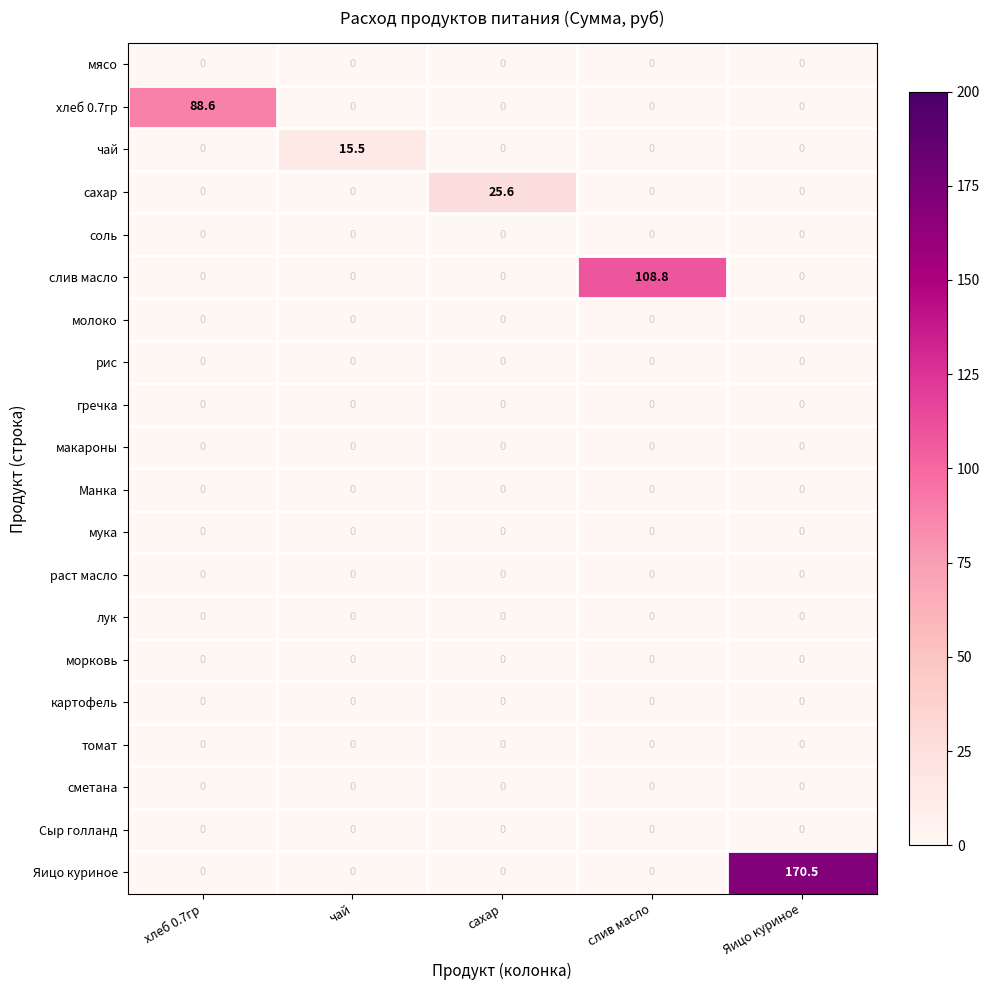

Count the number of categories in the chart.

5